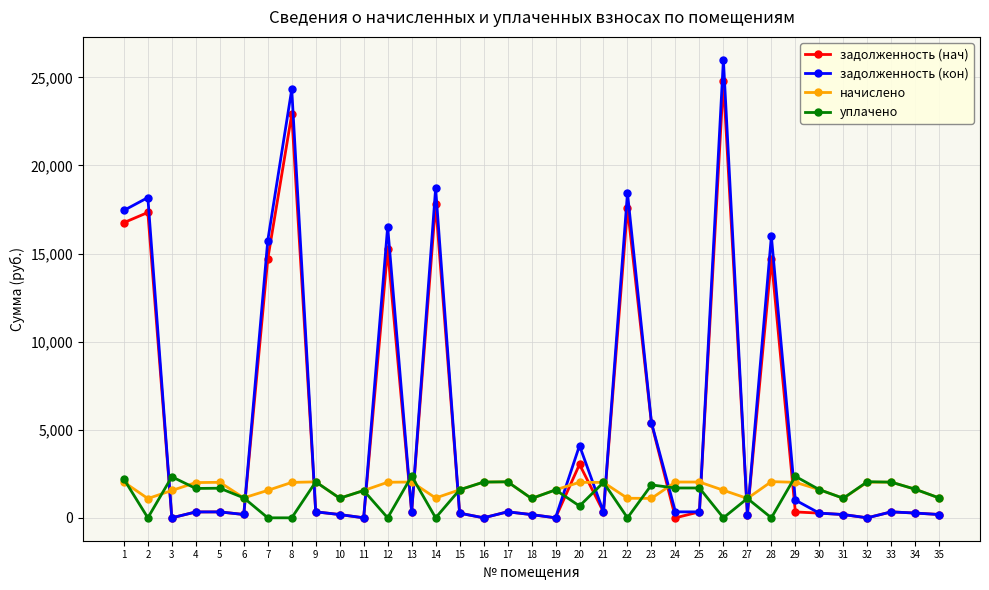

What is the value of the уплачено point at the 9th from the left?

2041.6